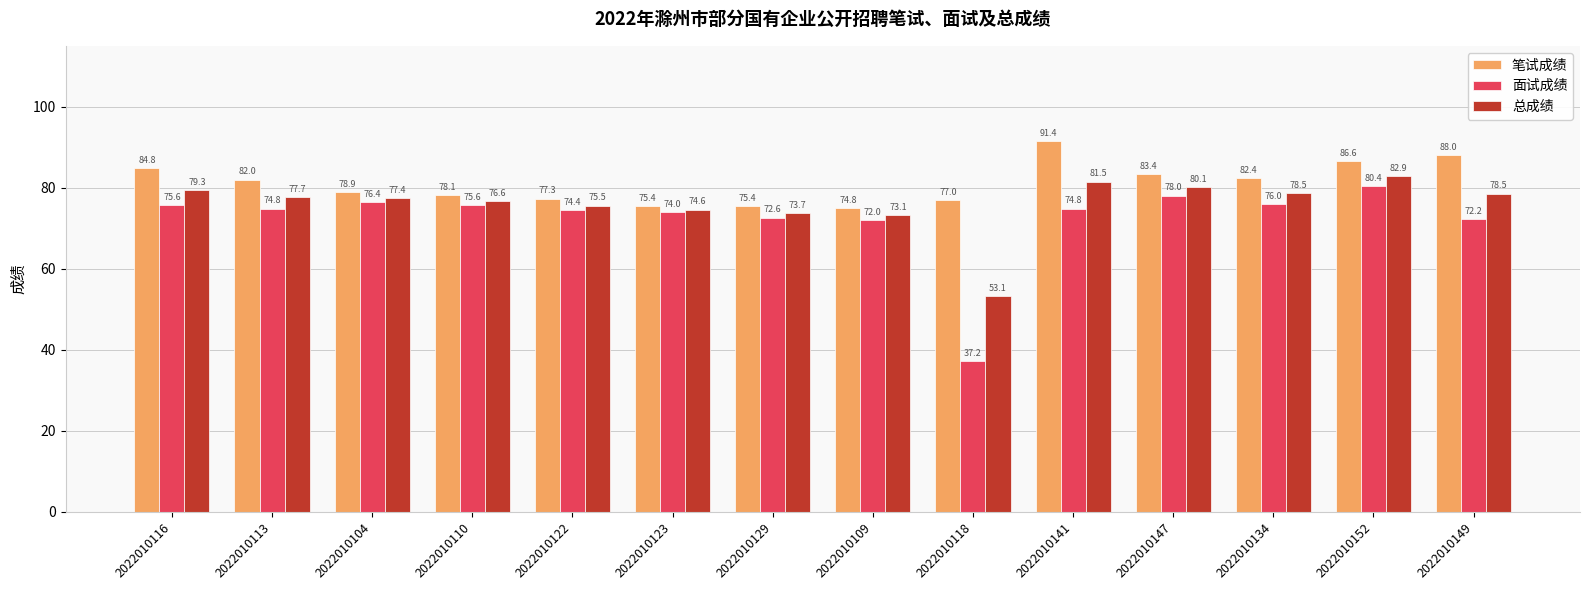

What is the value of the 面试成绩 bar at the 6th from the left?

74.0